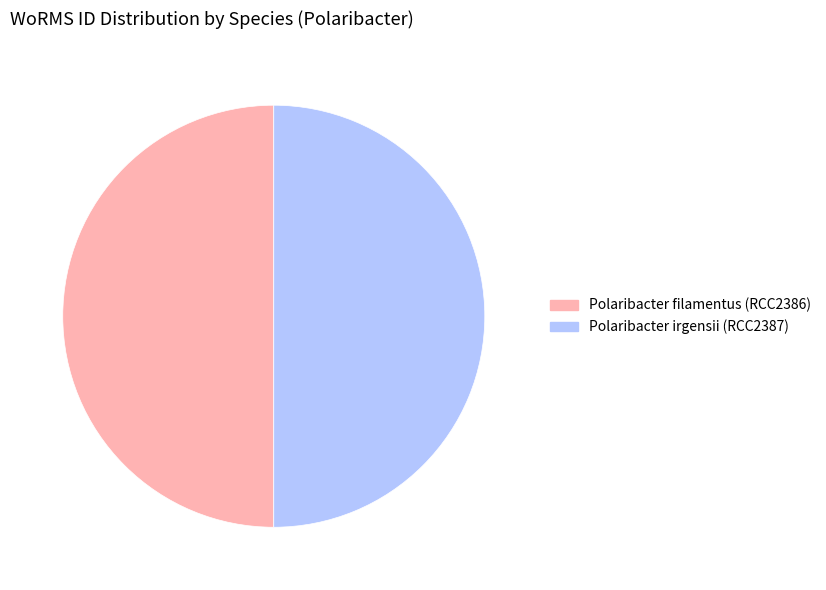

The Polaribacter irgensii (RCC2387) slice represents 58% of the pie. True or false?

False